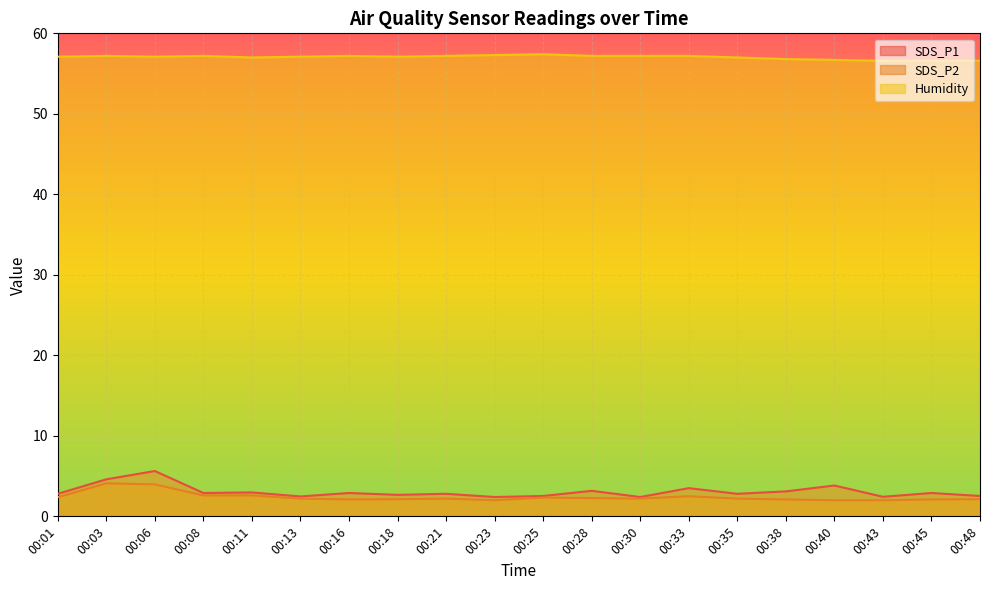

Where is the first local maximum for SDS_P2?

00:03